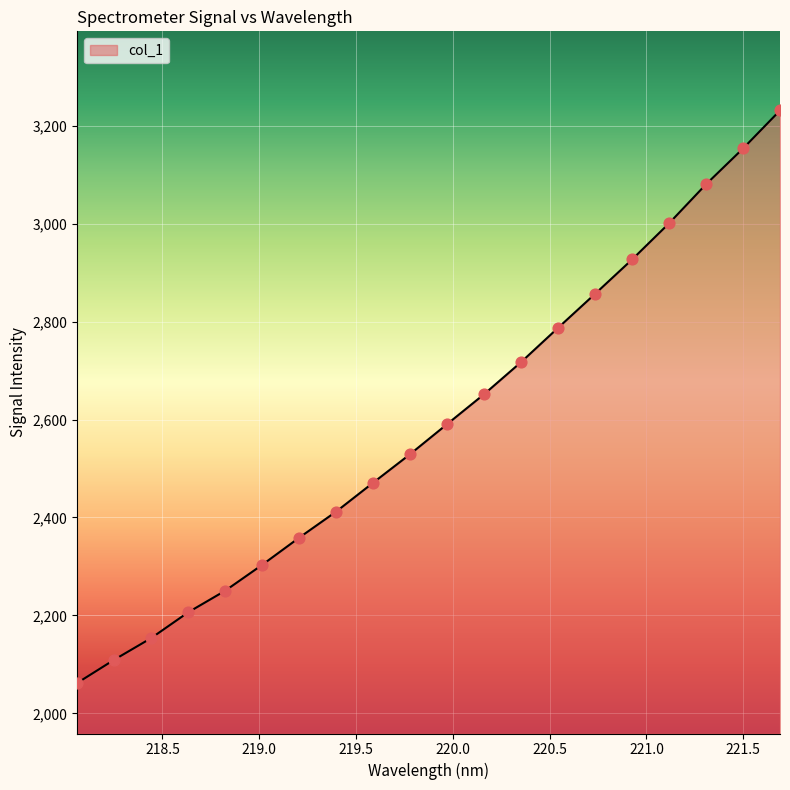

What is the smallest value displayed?

2062.0